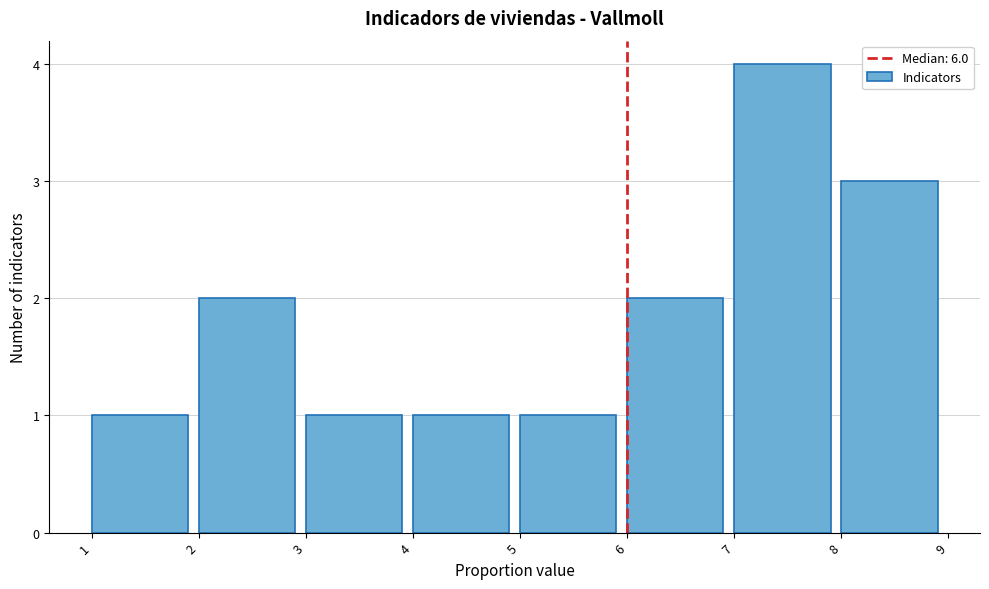

Over which range of the x-axis is the bar tallest?

7 to 8